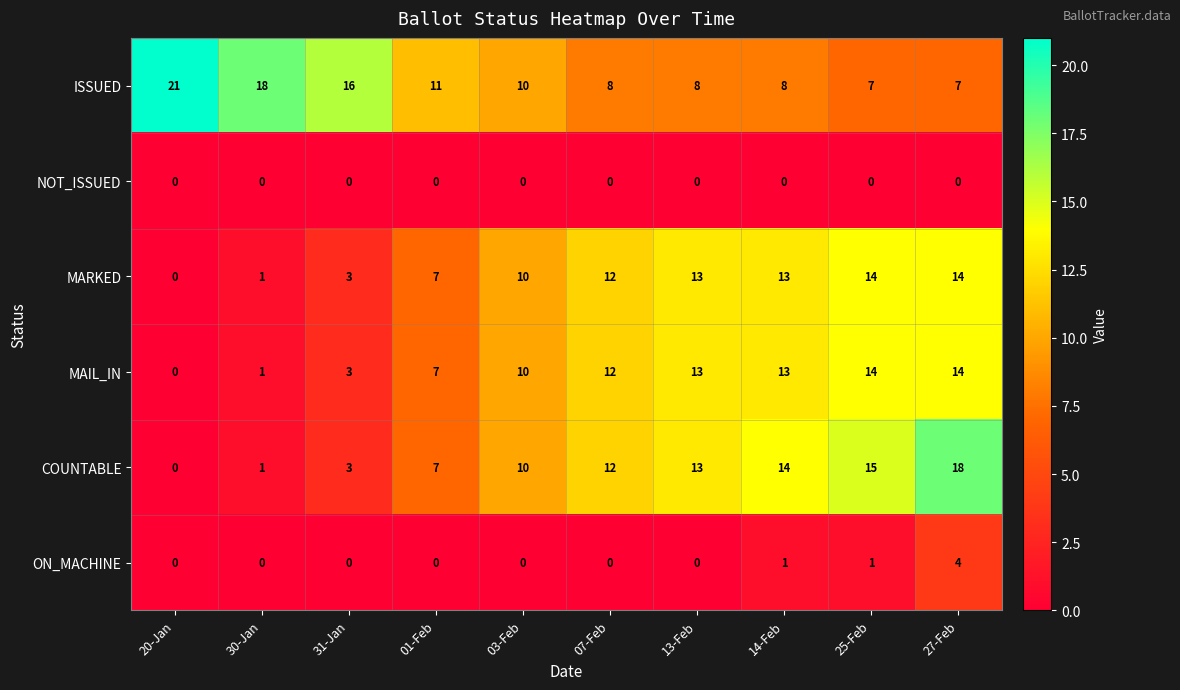

At which category is the sum across all series the highest?

27-Feb